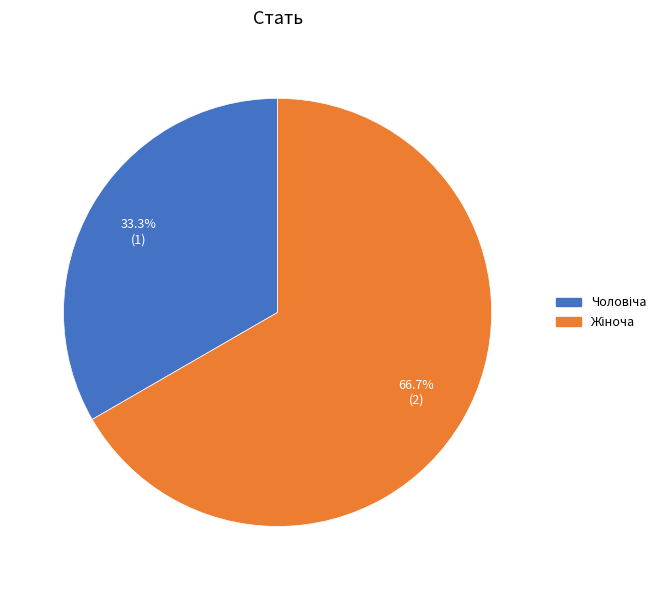

Is there any slice that represents more than half of the pie?

Yes